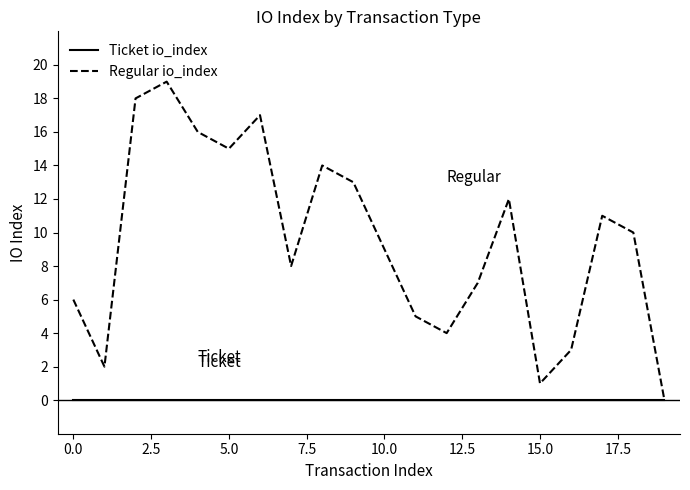

What is the greatest value displayed?

19